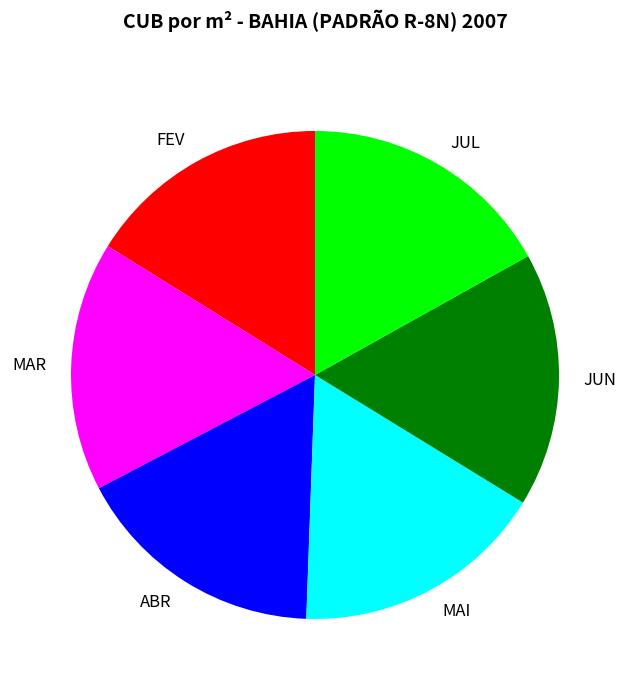

Is it true that MAR is 11% of the pie?

False